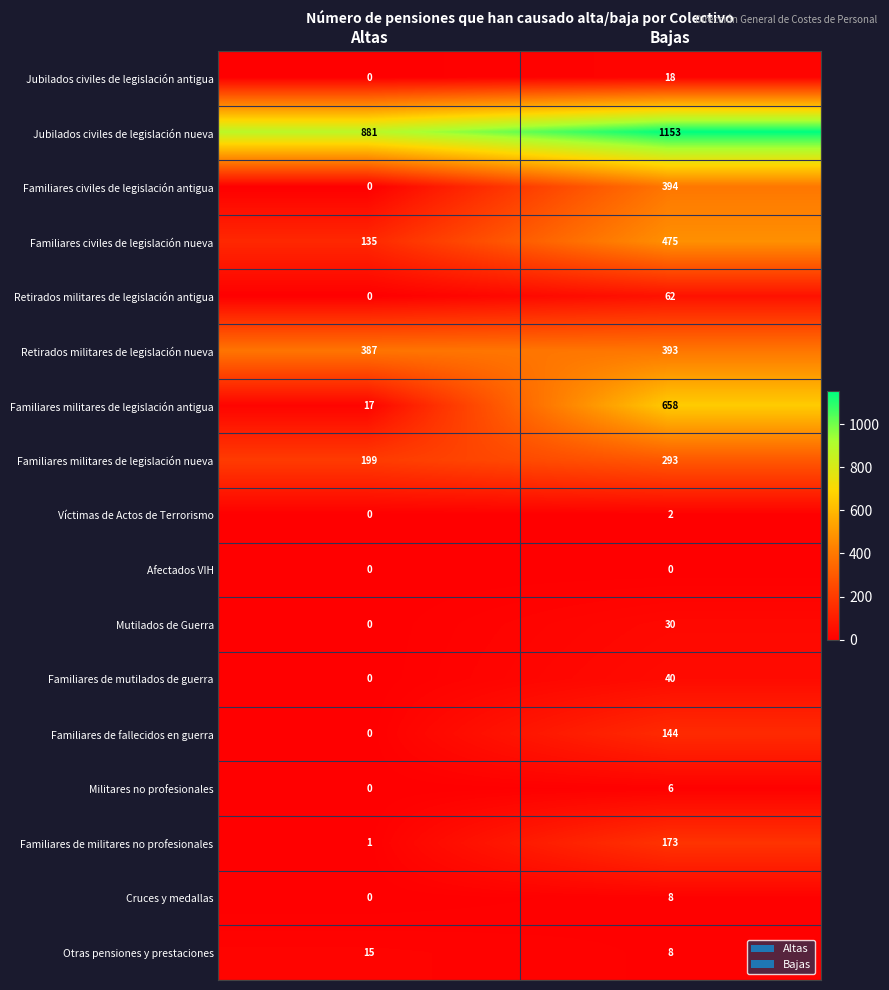

What is the maximum value shown in the chart?

1153